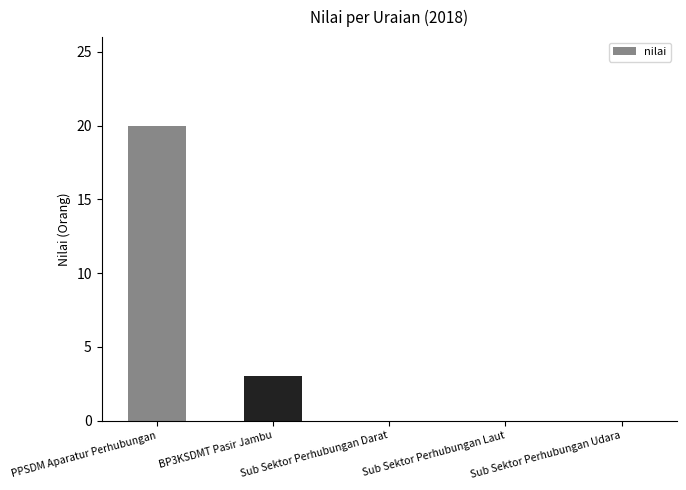

At which label is the value closest to 10?

BP3KSDMT Pasir Jambu